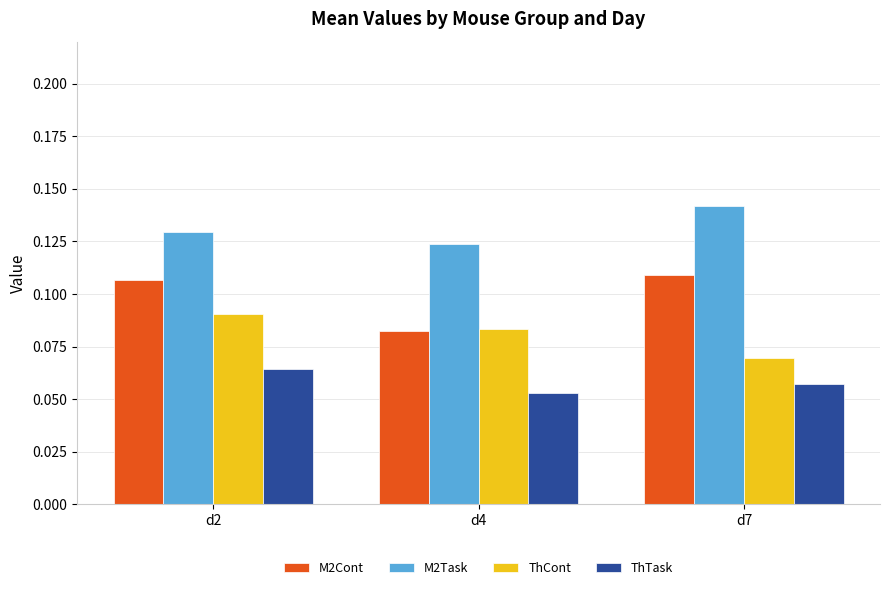

Is the value of M2Cont at d7 greater than the value of M2Task at d2?

No